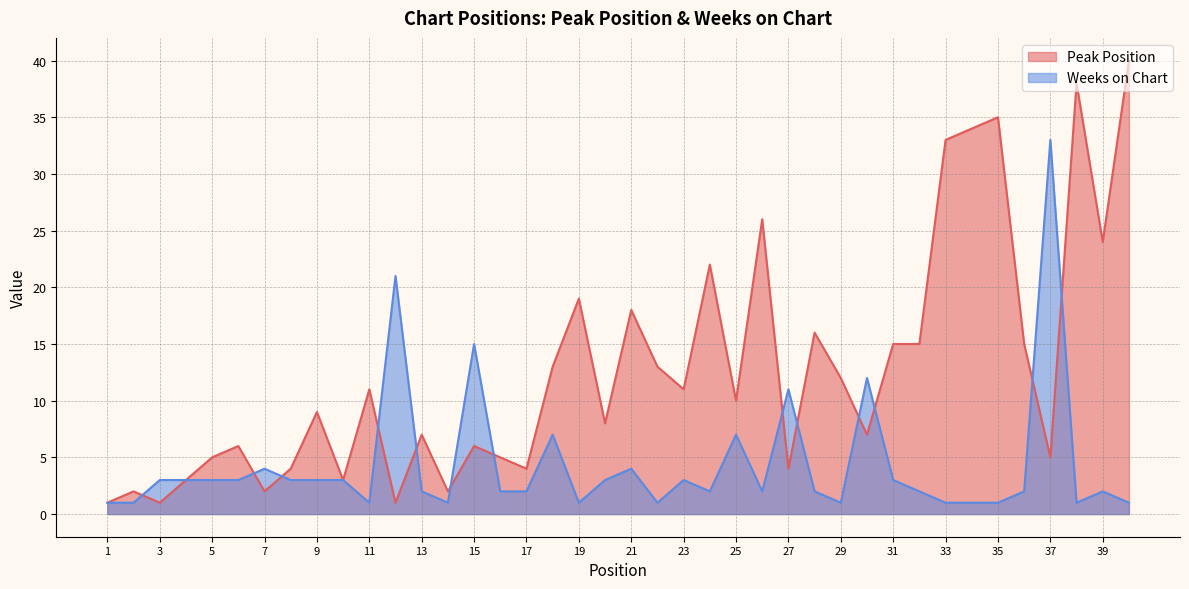

What are all the series names shown in the legend?

Peak Position, Weeks on Chart